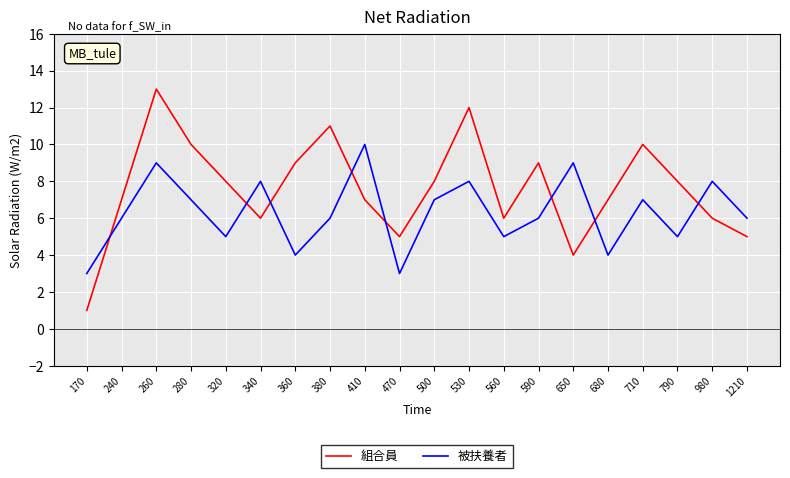

At which category is the sum across all series the highest?

260